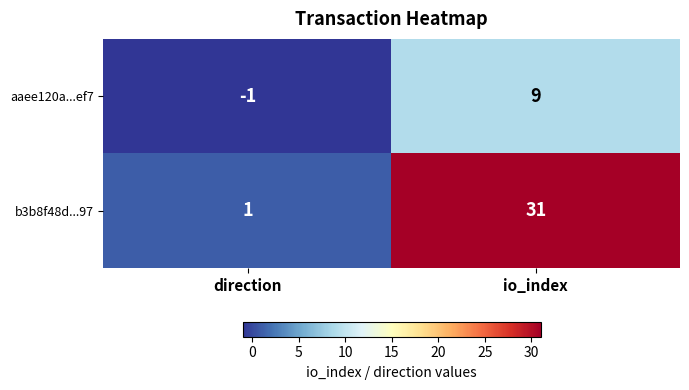

What is the greatest value displayed?

31